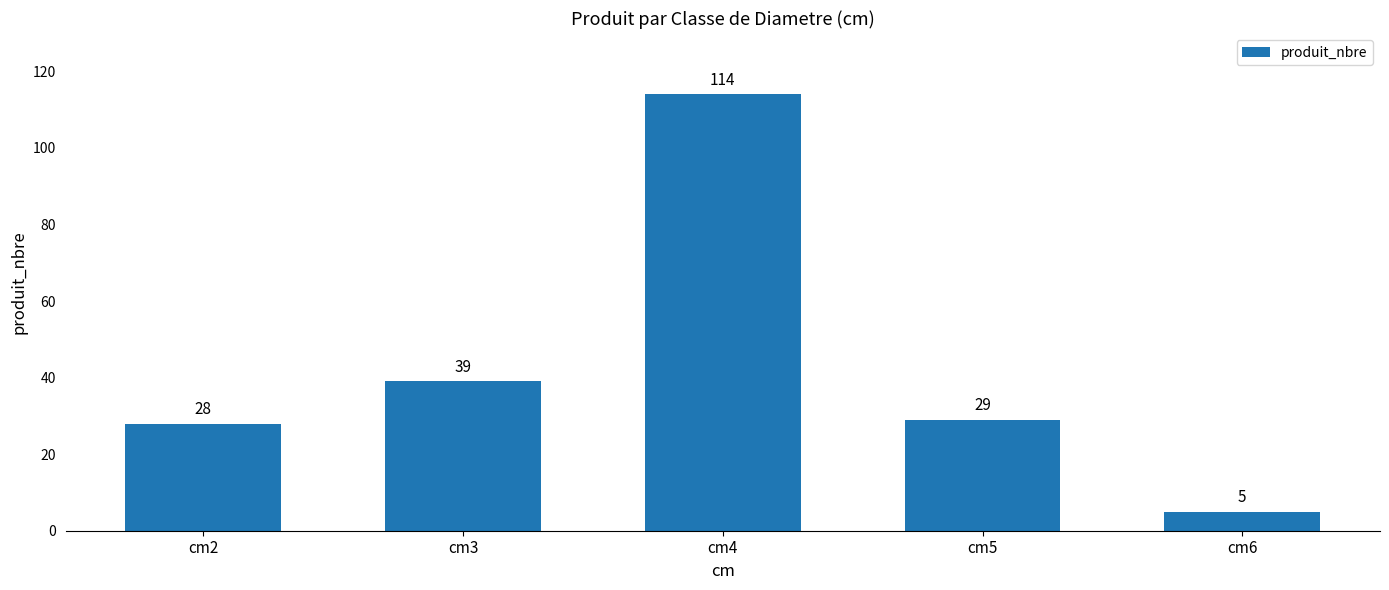

Reading left to right, what are all the values shown in this chart?

28	39	114	29	5